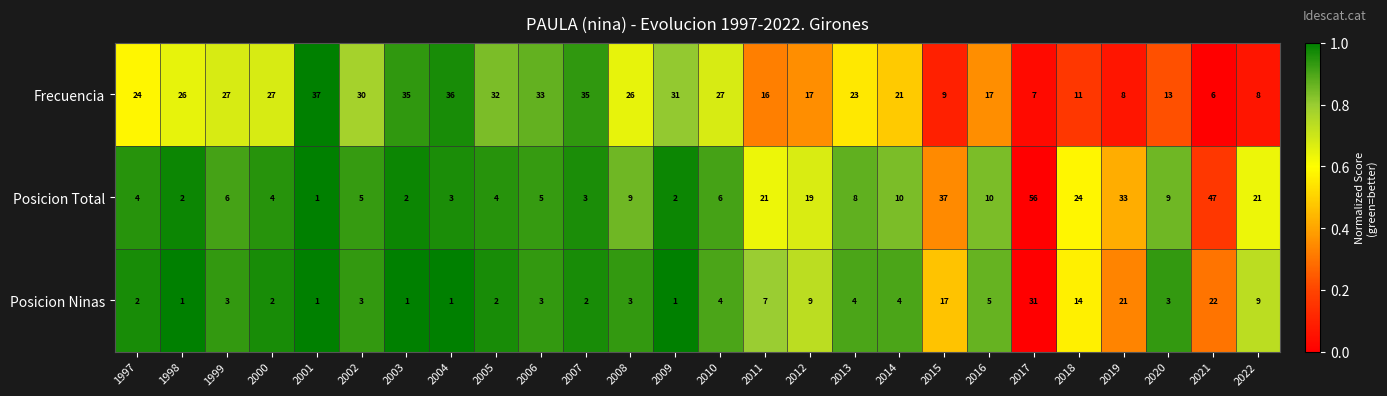

Count the number of categories in the chart.

26